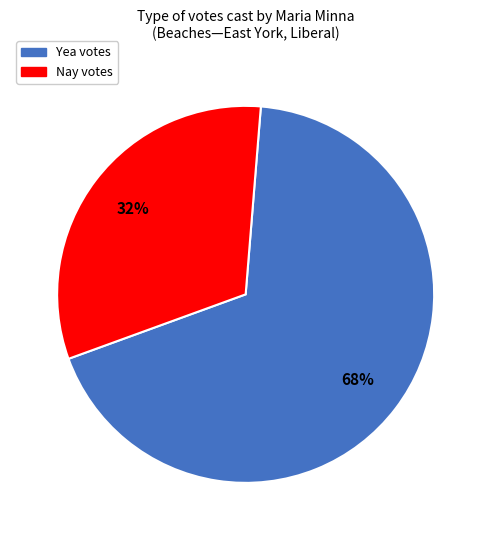

To the nearest percent, what percentage of the pie is Yea?

68%